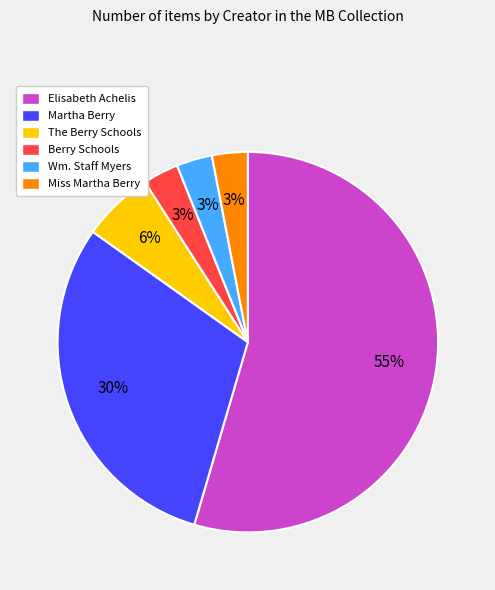

Which slice represents more than half of the pie?

Elisabeth Achelis